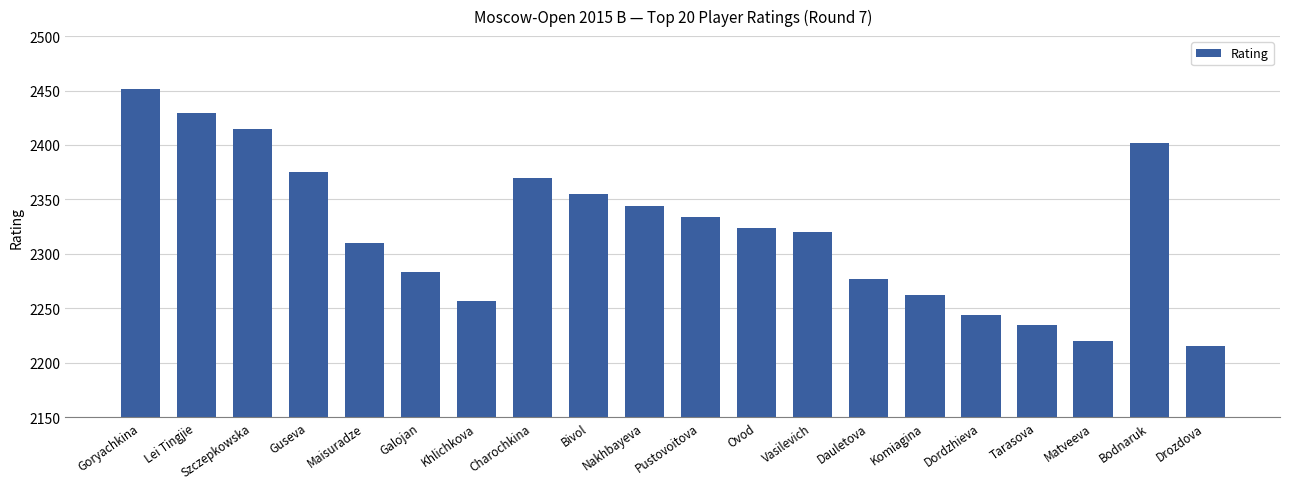

How many categories are shown in the chart?

20